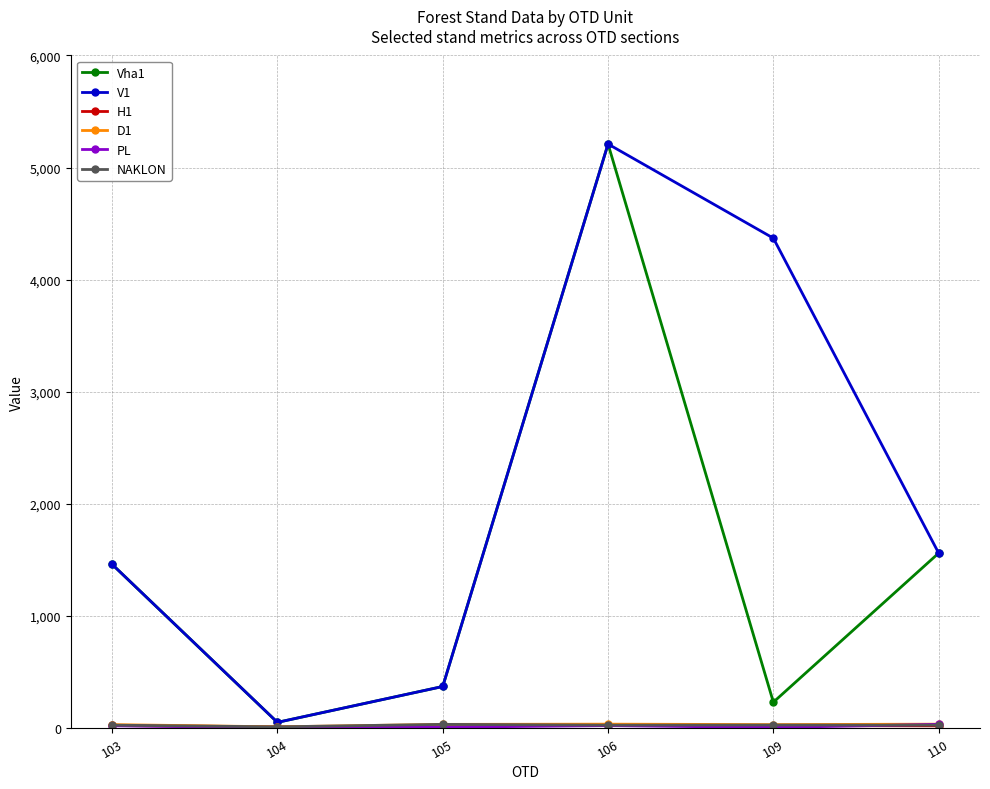

What is the value of the Vha1 point at the 5th from the left?

230.0